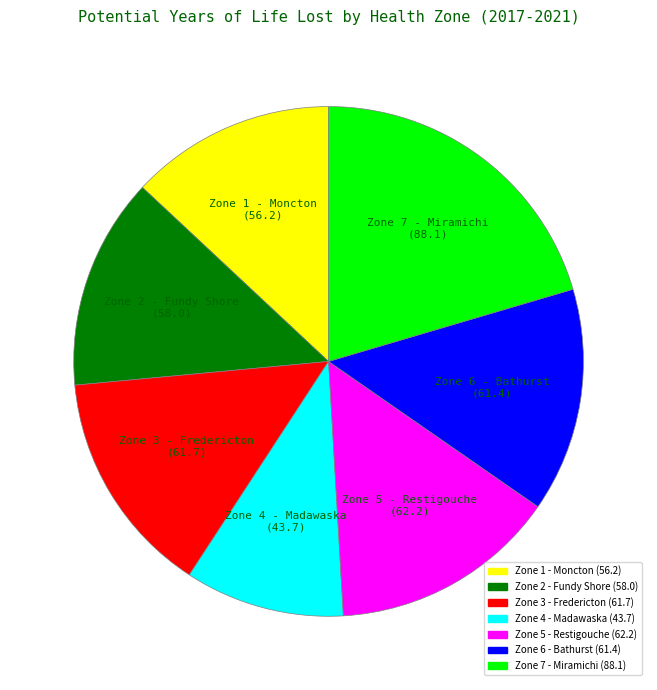

What is the ratio of the value at Zone 7 - Miramichi to the value at Zone 3 - Fredericton?

1.4